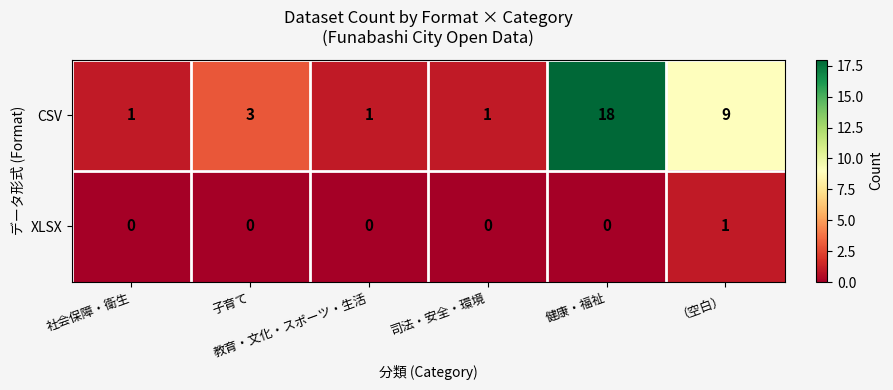

What is the difference between the highest and lowest values at 健康・福祉?

18